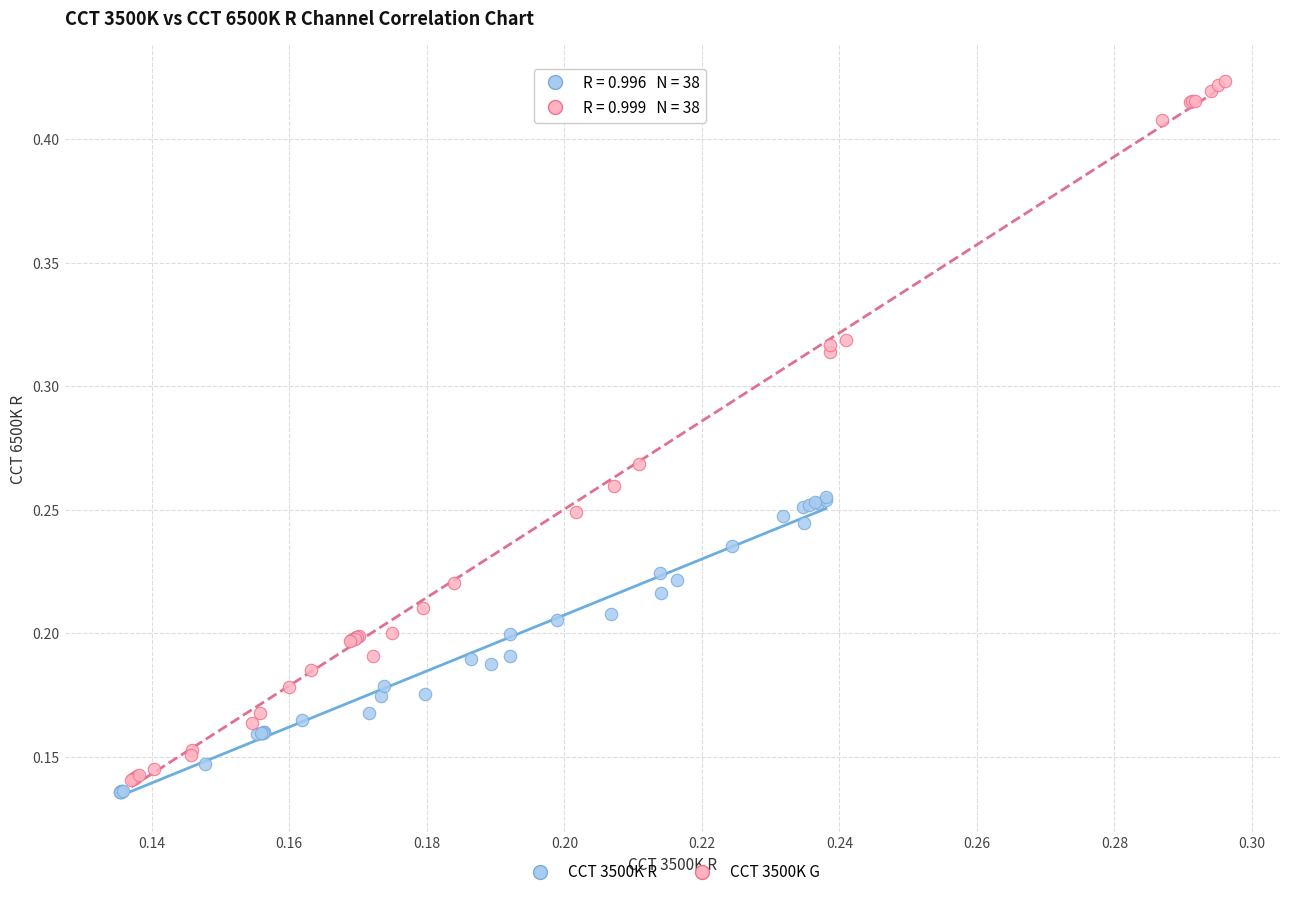

What are all the series names shown in the legend?

CCT 3500K R, CCT 3500K G